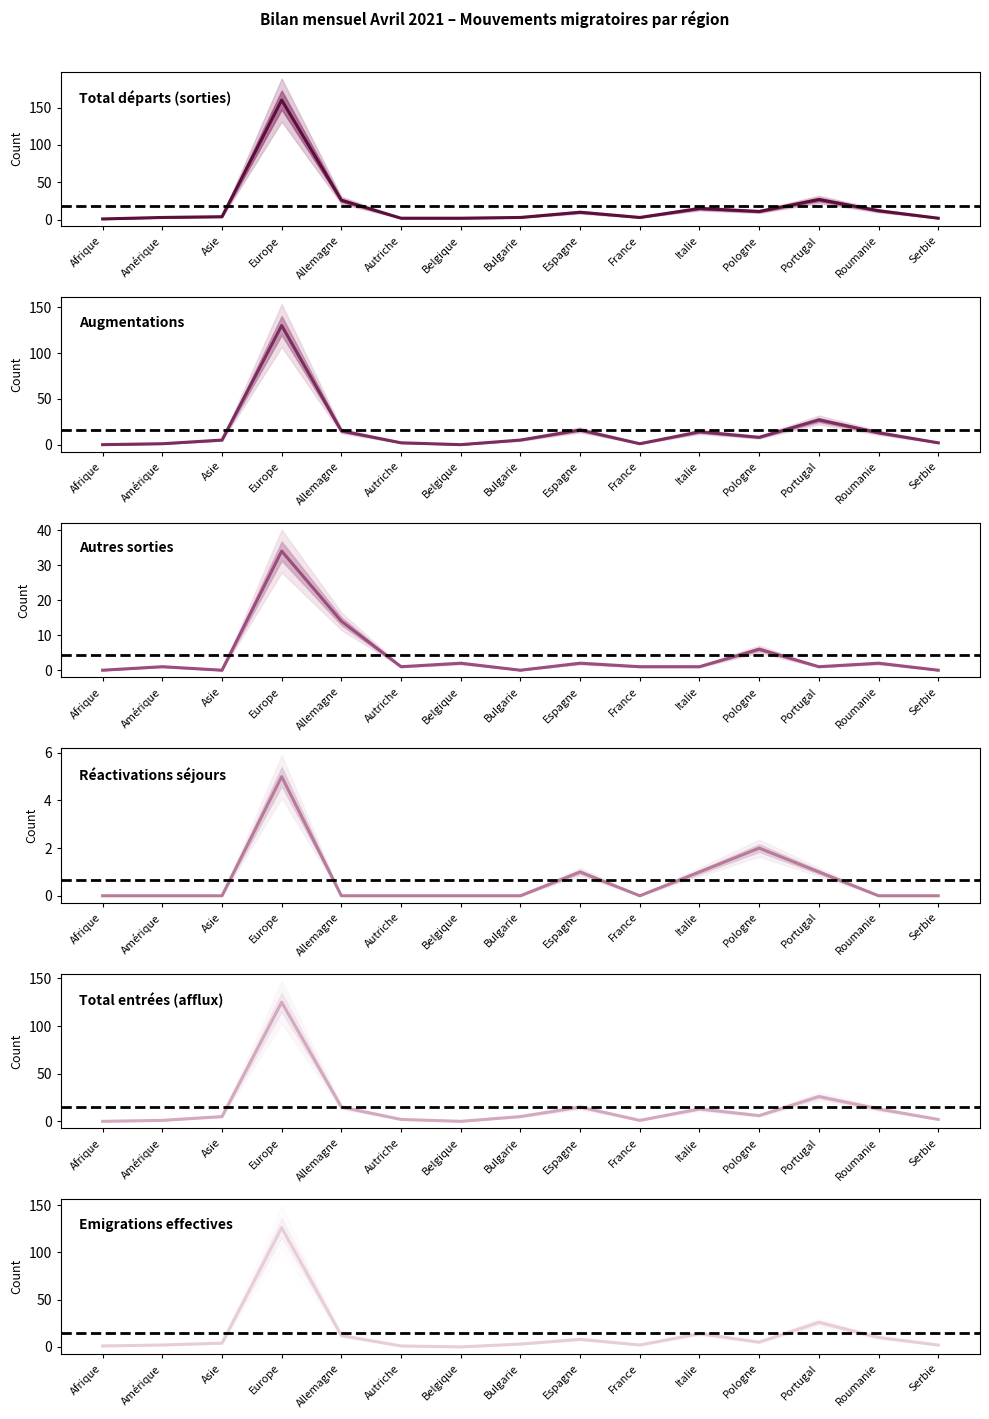

At which label does Augmentations reach its peak?

Europe